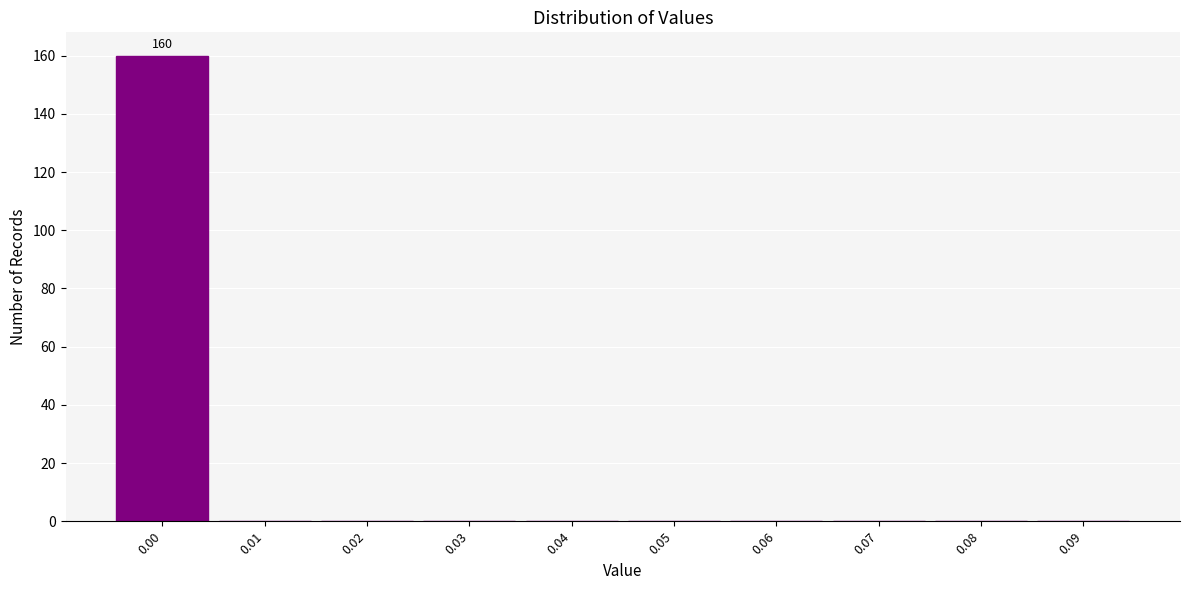

Over which range of the x-axis is the bar tallest?

-0.005 to 0.005